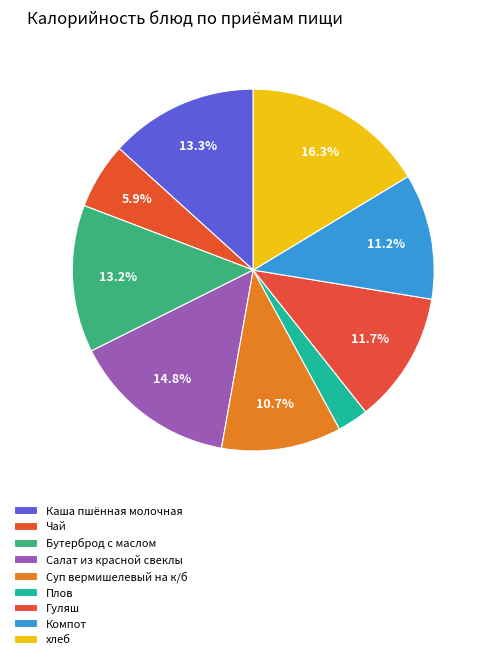

How many slices are in this pie chart?

9